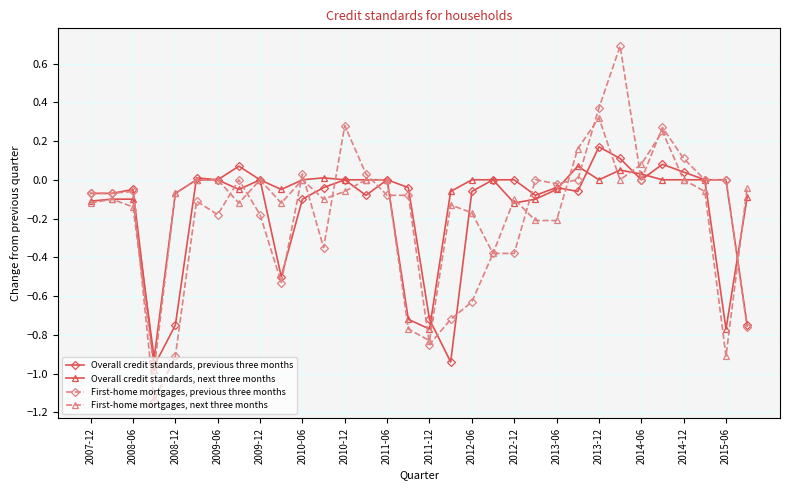

List the series in order of their peak value, lowest first.

Overall credit standards, next three months, Overall credit standards, previous three months, First-home mortgages, next three months, First-home mortgages, previous three months